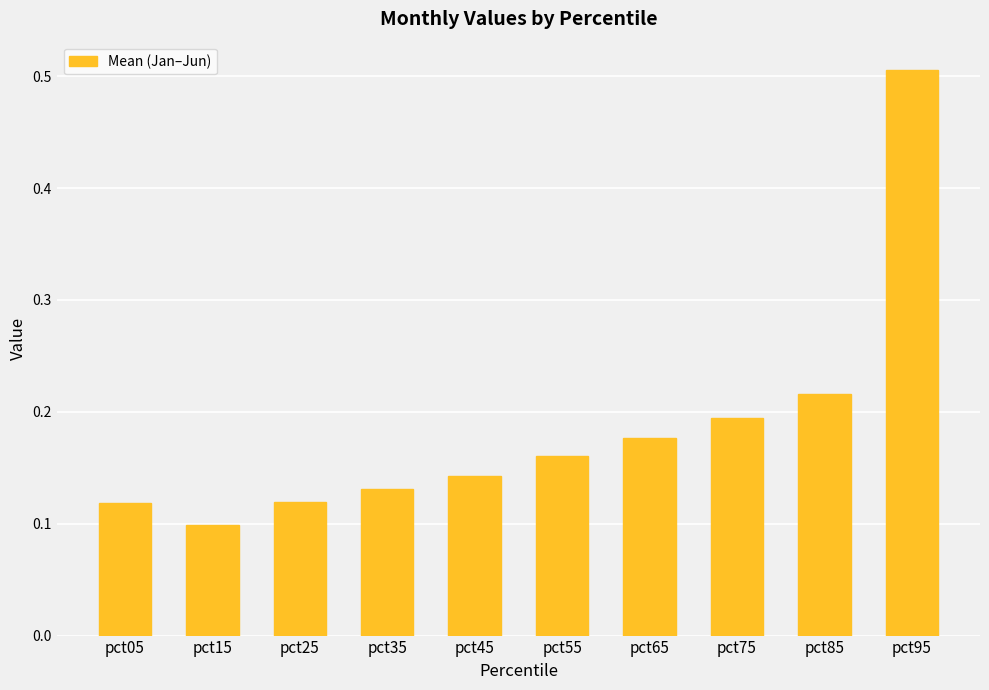

What is the sum of all values?

1.9